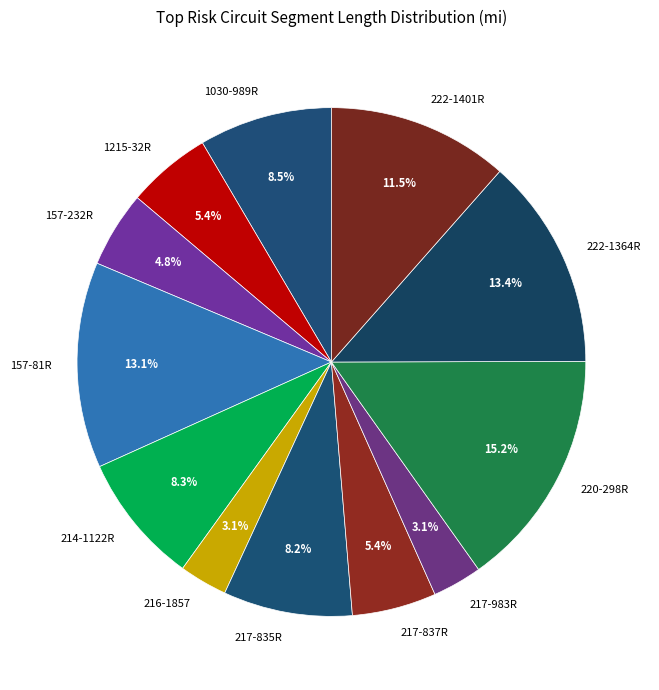

Is it true that 217-835R is 8% of the pie?

True